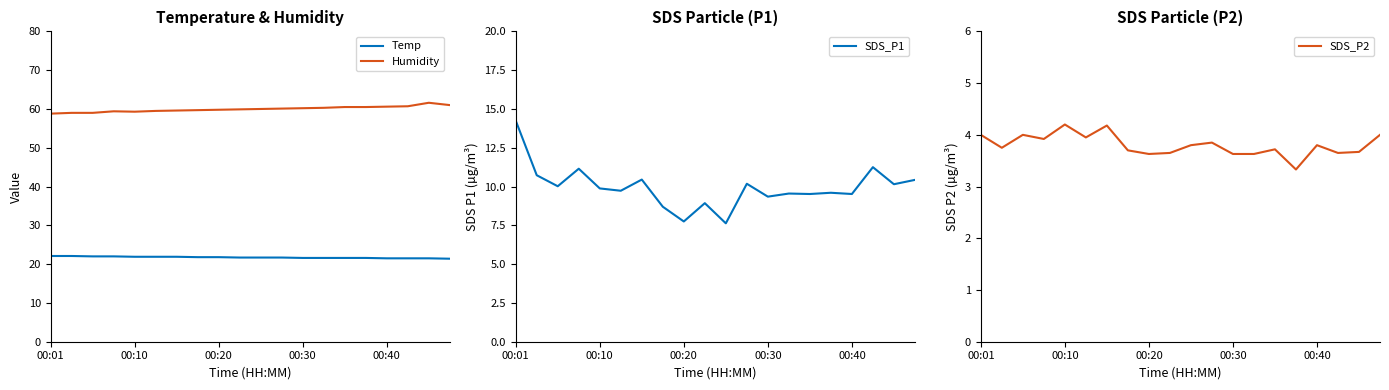

True or false: Temp and SDS_P1 intersect in this chart.

False